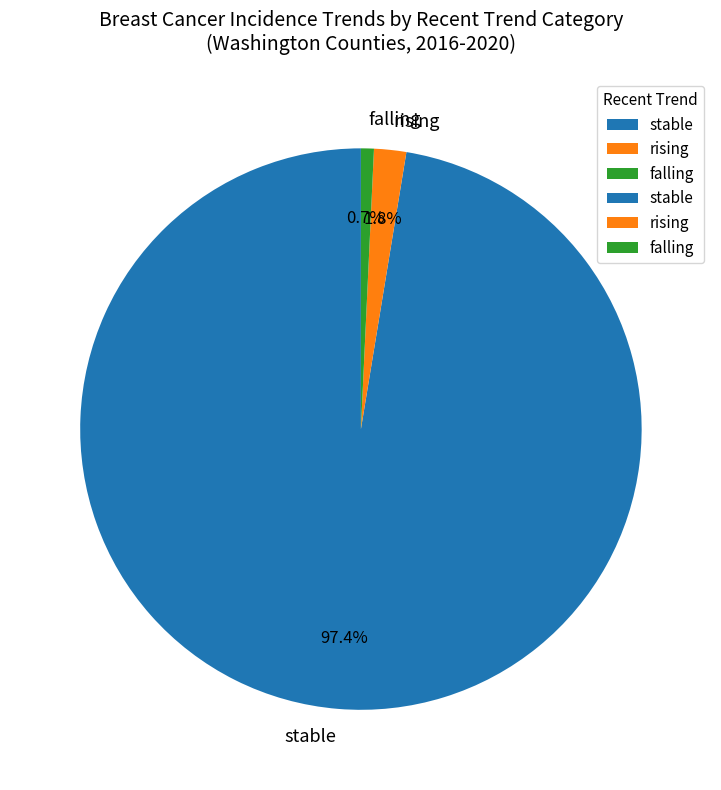

How many segments does this pie chart have?

3